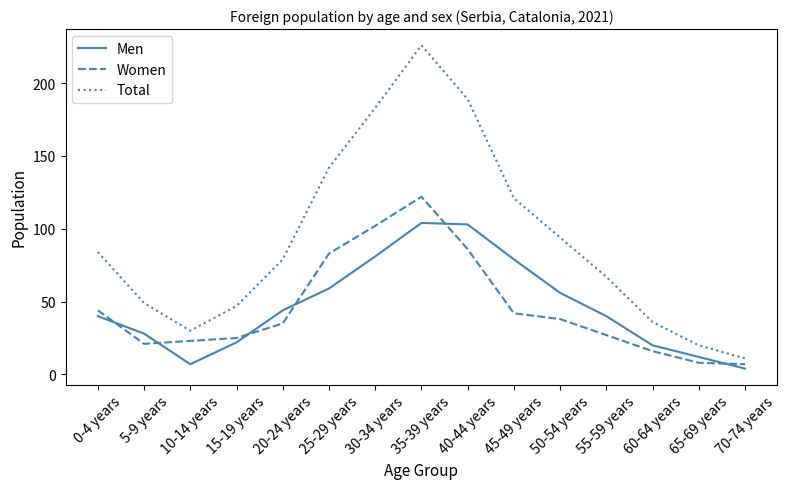

Reading left to right, what are all the values shown in this chart?

Men: 0-4 years=40	5-9 years=28	10-14 years=7	15-19 years=22	20-24 years=44	25-29 years=59	30-34 years=81	35-39 years=104	40-44 years=103	45-49 years=79	50-54 years=56	55-59 years=40	60-64 years=20	65-69 years=12	70-74 years=4
Women: 0-4 years=44	5-9 years=21	10-14 years=23	15-19 years=25	20-24 years=35	25-29 years=83	30-34 years=102	35-39 years=122	40-44 years=86	45-49 years=42	50-54 years=38	55-59 years=27	60-64 years=16	65-69 years=8	70-74 years=7
Total: 0-4 years=84	5-9 years=49	10-14 years=30	15-19 years=47	20-24 years=79	25-29 years=142	30-34 years=183	35-39 years=226	40-44 years=189	45-49 years=121	50-54 years=94	55-59 years=67	60-64 years=36	65-69 years=20	70-74 years=11